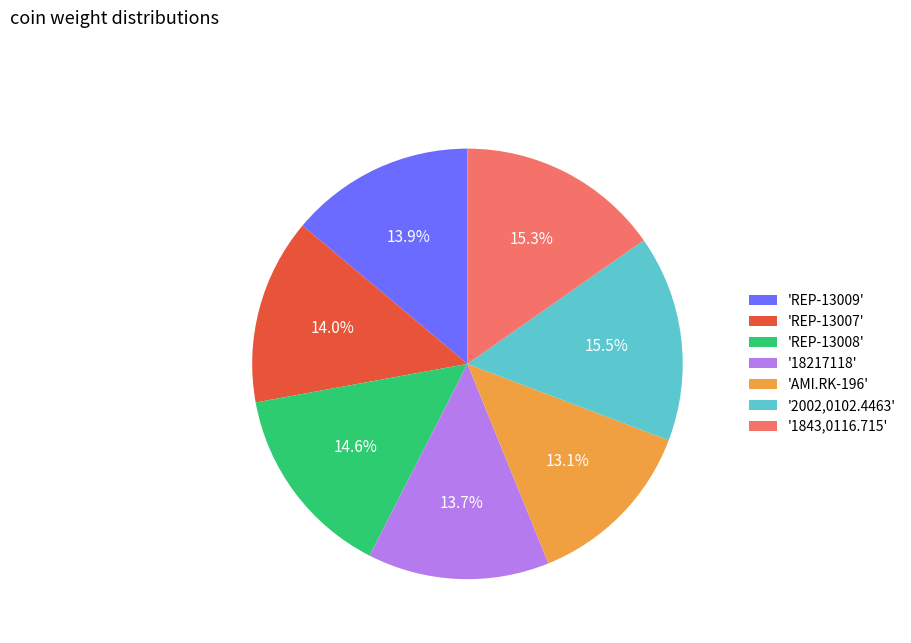

Does '1843,0116.715' represent more than half of the total?

No